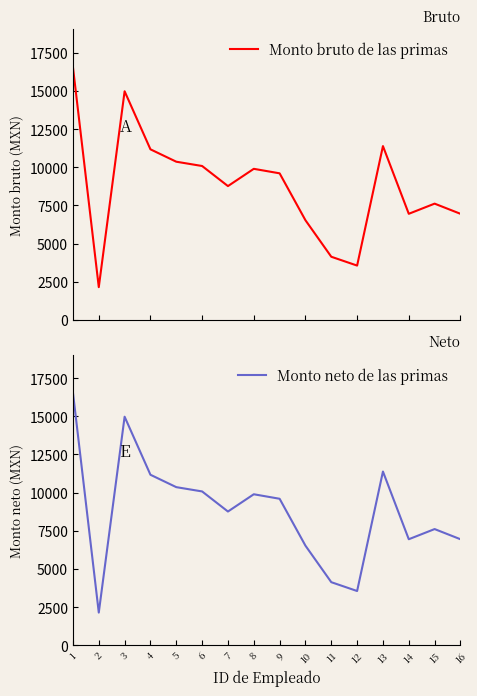

Which category has the lowest value in the Monto bruto de las primas series?

2